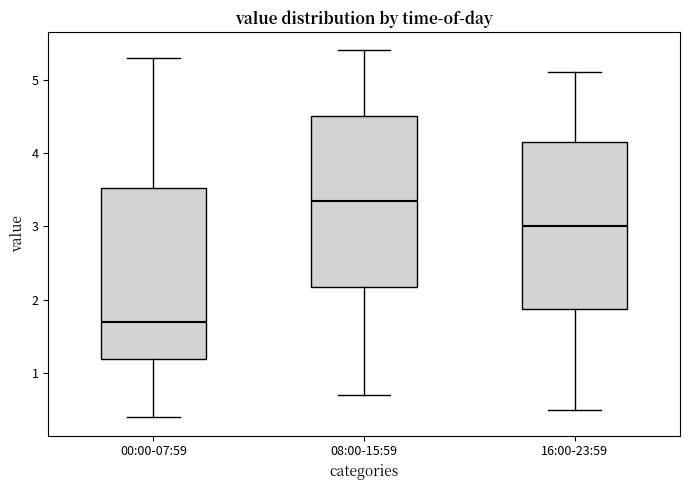

Which box has the lowest median line?

00:00-07:59